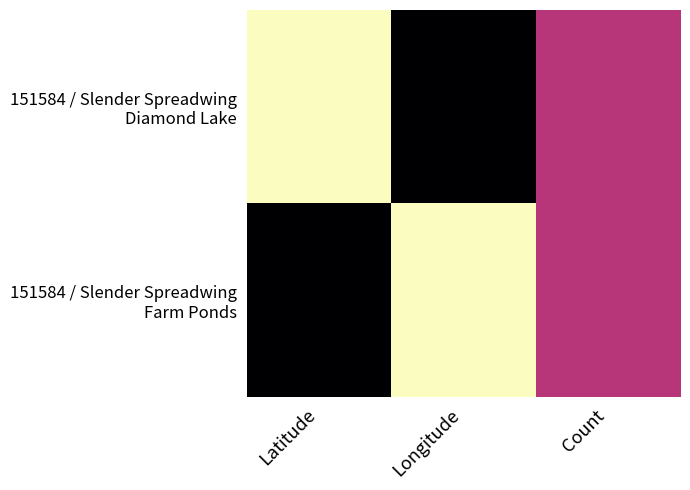

How many distinct data groups are displayed?

2